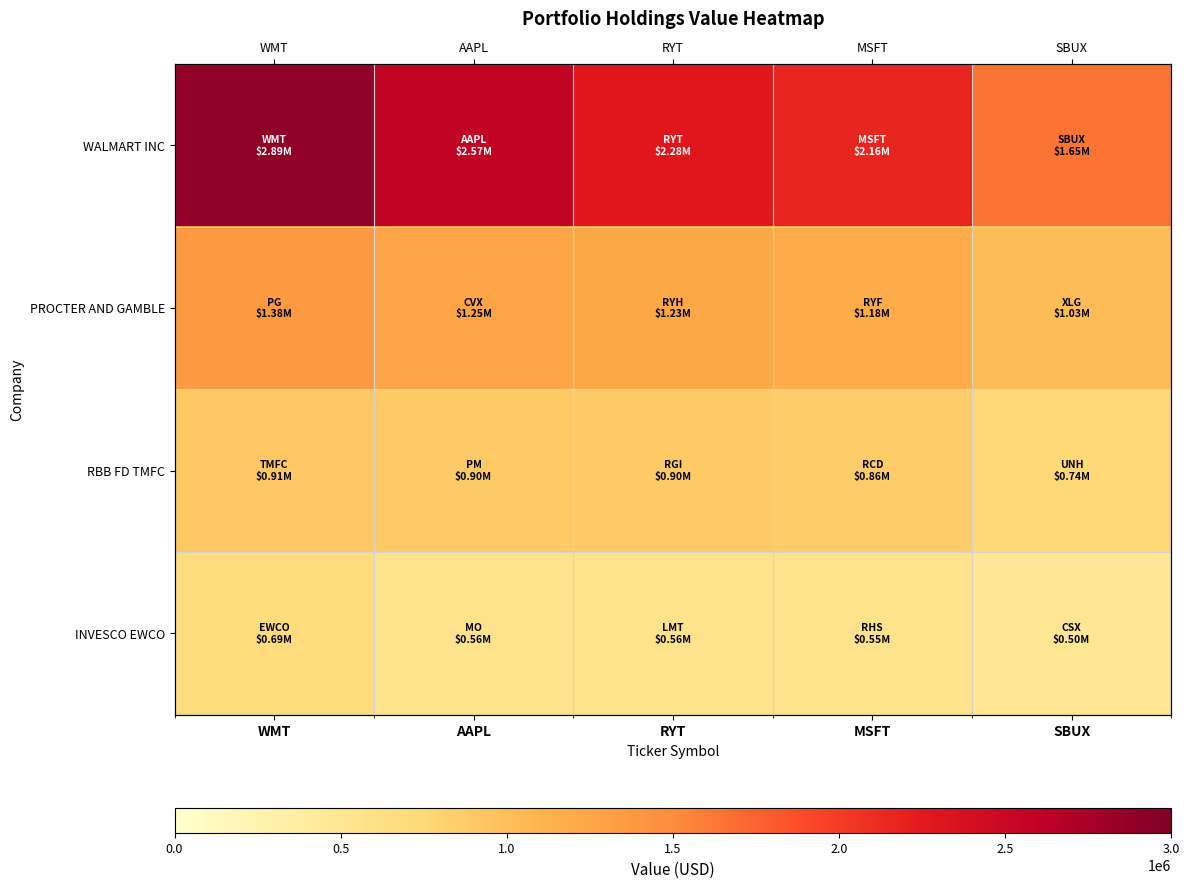

Is it true that INVESCO EWCO equals 558000 at RYT?

True